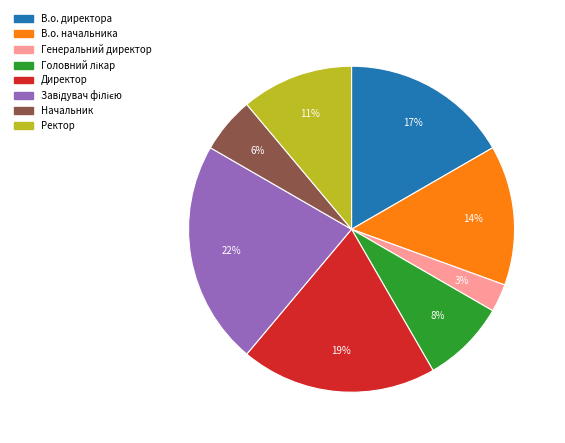

To the nearest percent, what is the average slice percentage?

12%